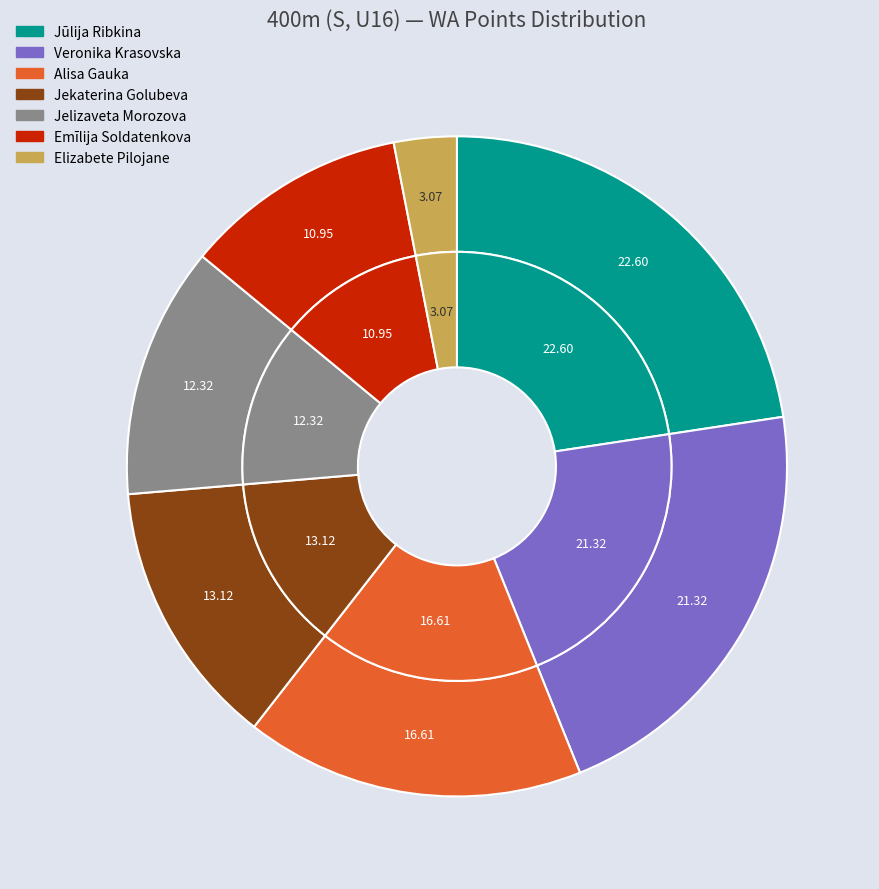

Is Veronika Krasovska the majority of the pie?

No